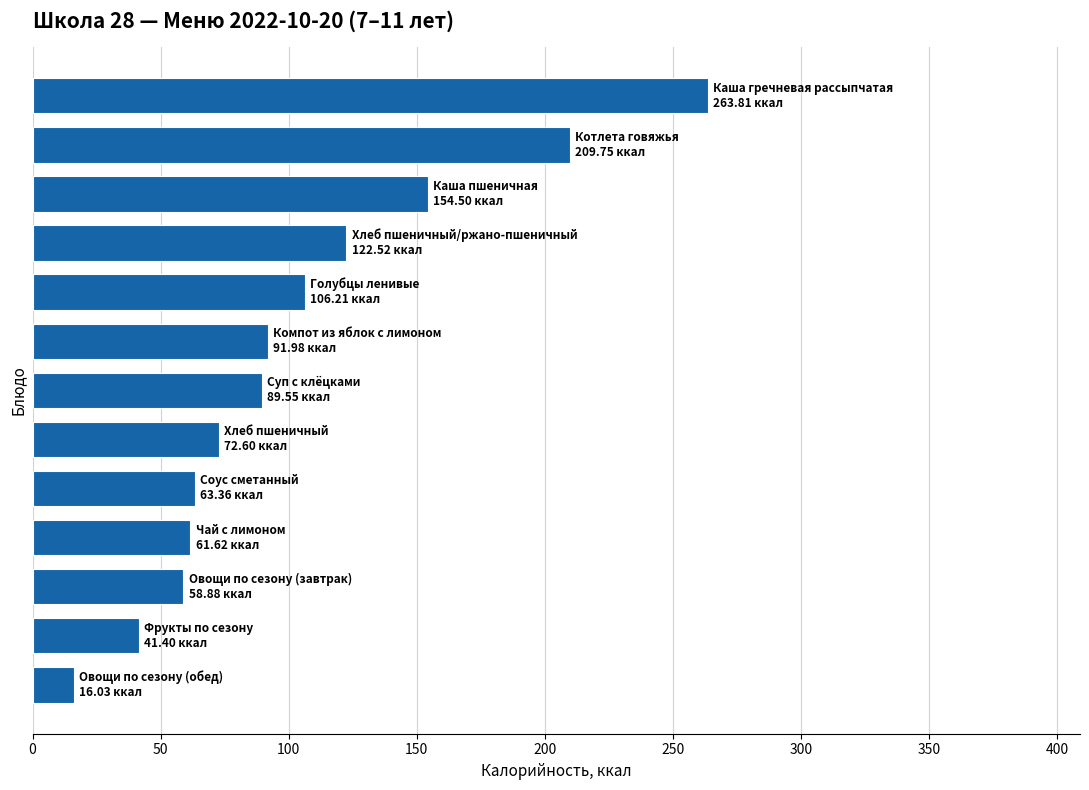

What is the sum of all values?

1352.2